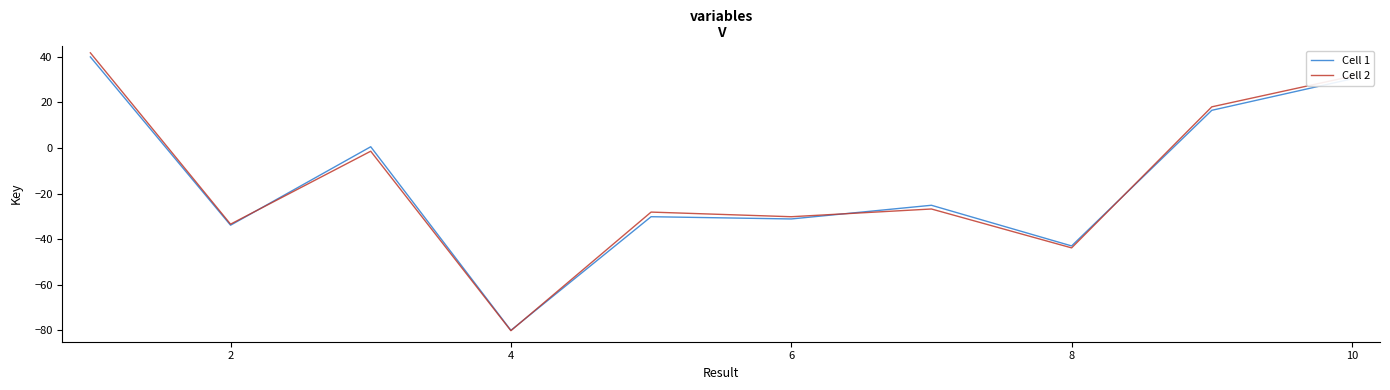

What is the highest value of the Cell 2 series?

41.8